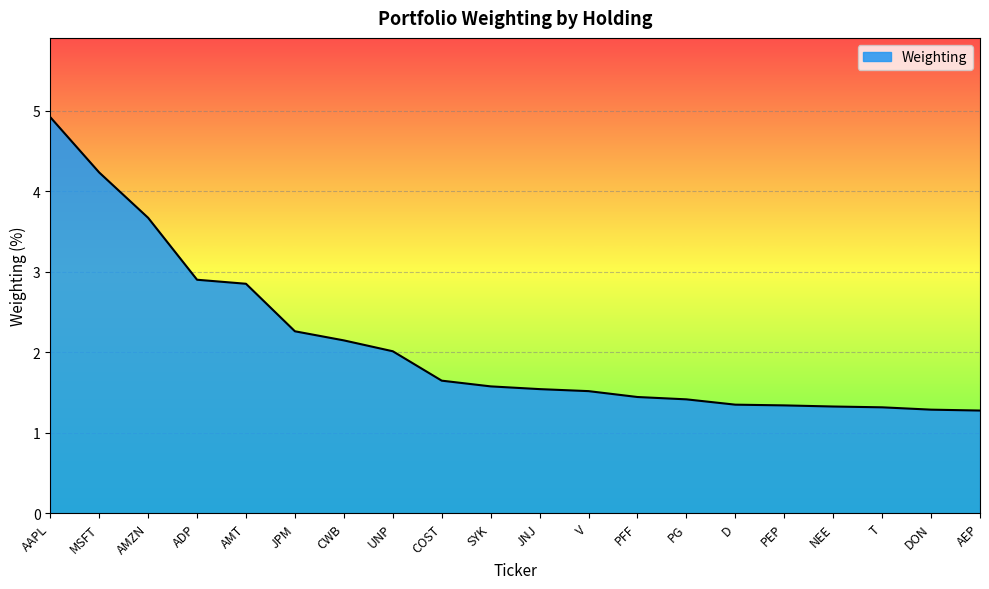

Between SYK and AMZN, which is larger?

AMZN